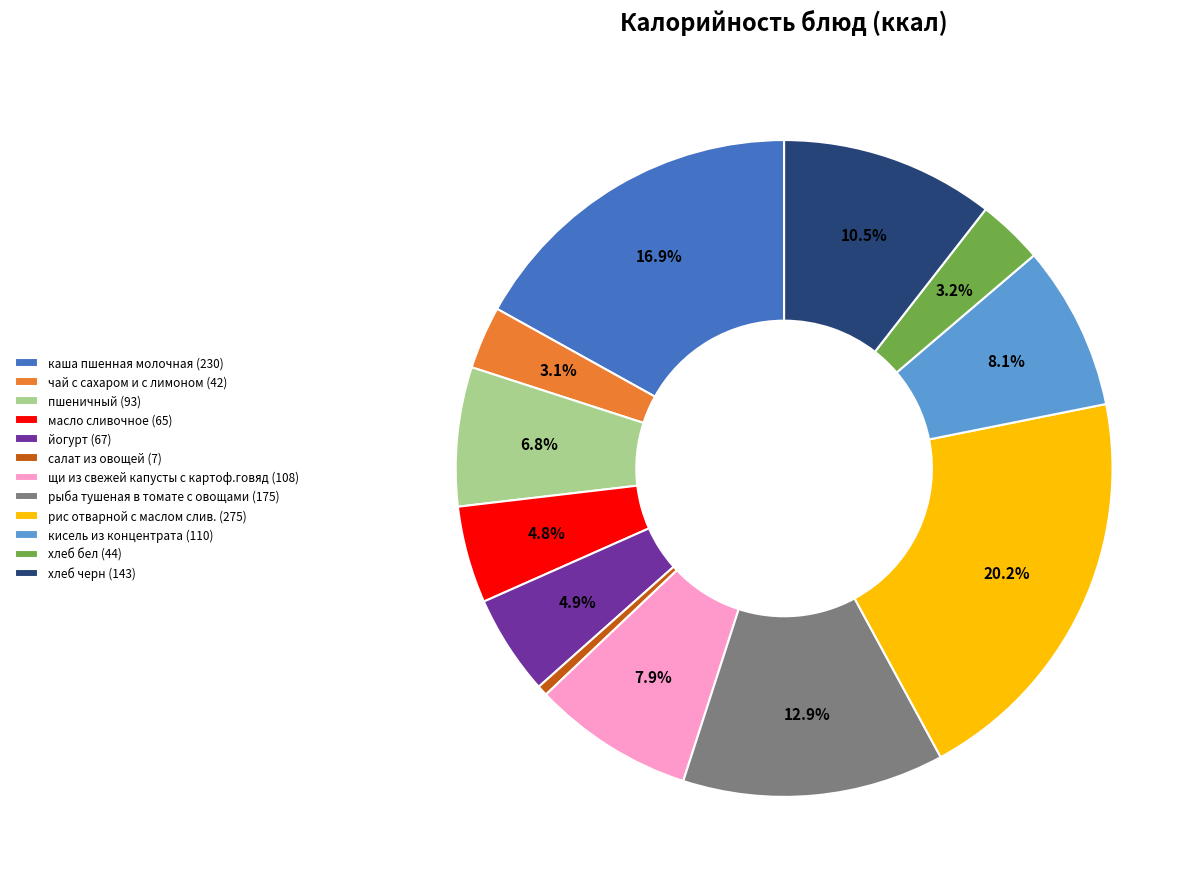

Which slice is the smallest?

салат из овощей